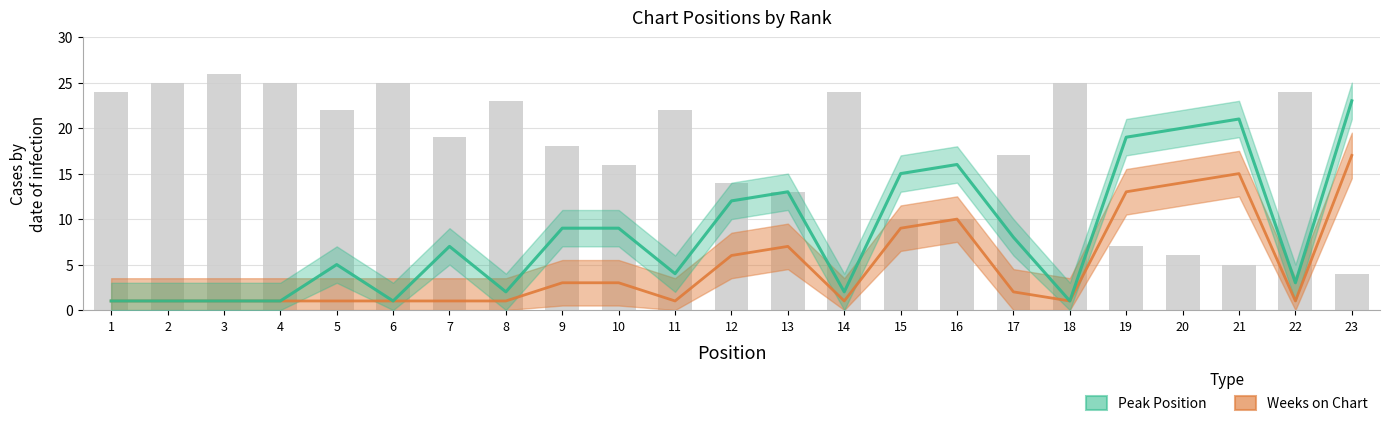

What is the difference between the second highest and minimum values in the Peak Position series?

20